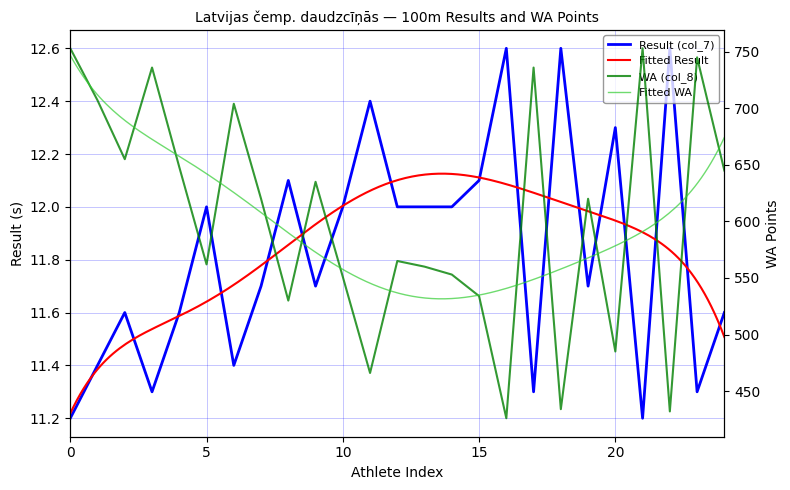

Is it true that Result (col_7) equals 11.2 at 0?

True